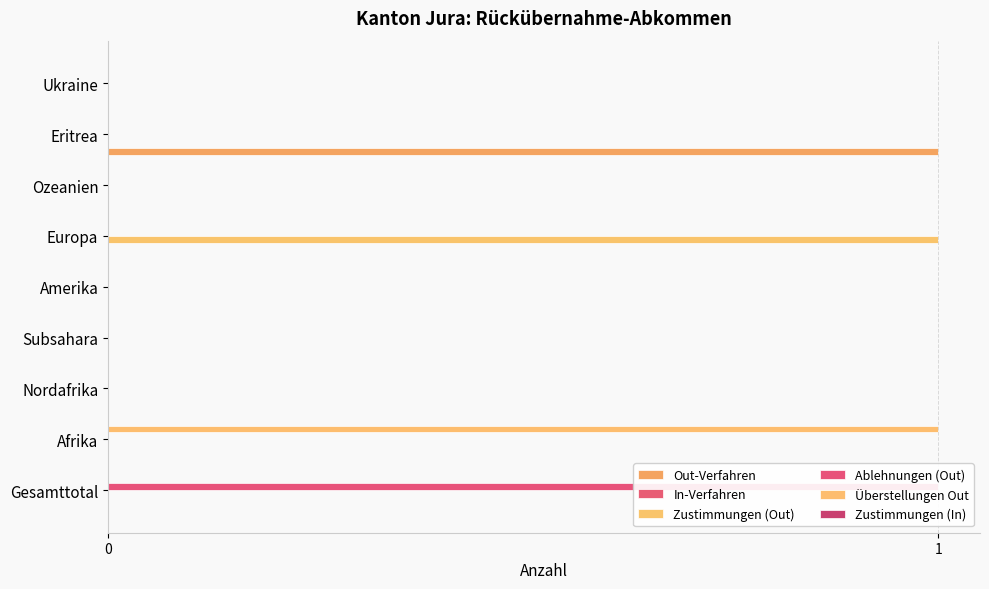

What is the maximum value for Zustimmungen (Out)?

1.0